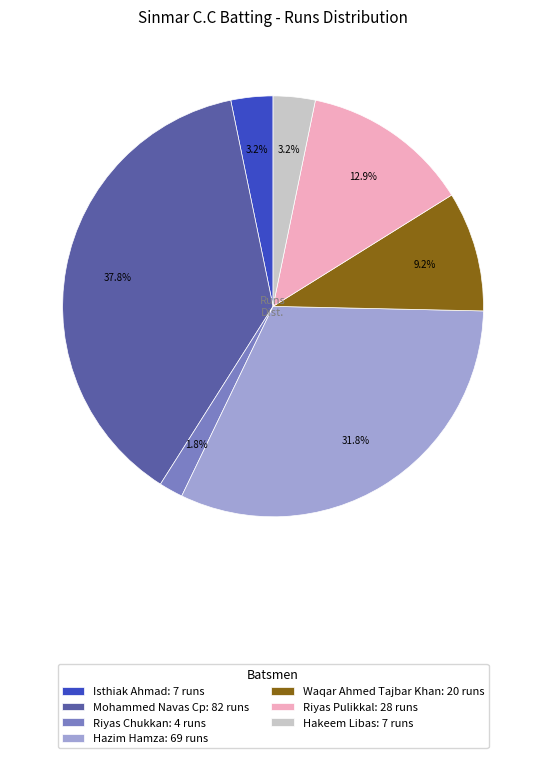

What percentage do Riyas Pulikkal: 28 runs and Hazim Hamza: 69 runs together represent?

44.7%